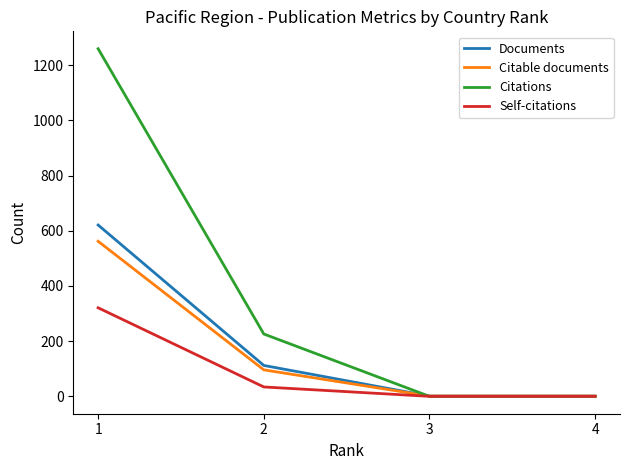

The value of Citations at 1 is 494. True or false?

False